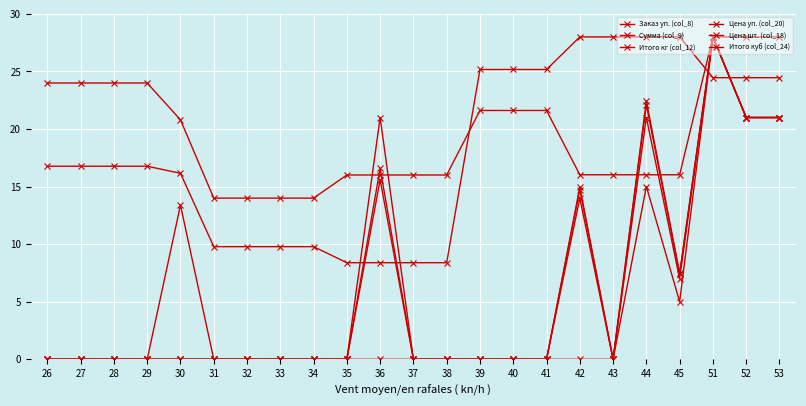

Does the chart have visible grid lines?

Yes